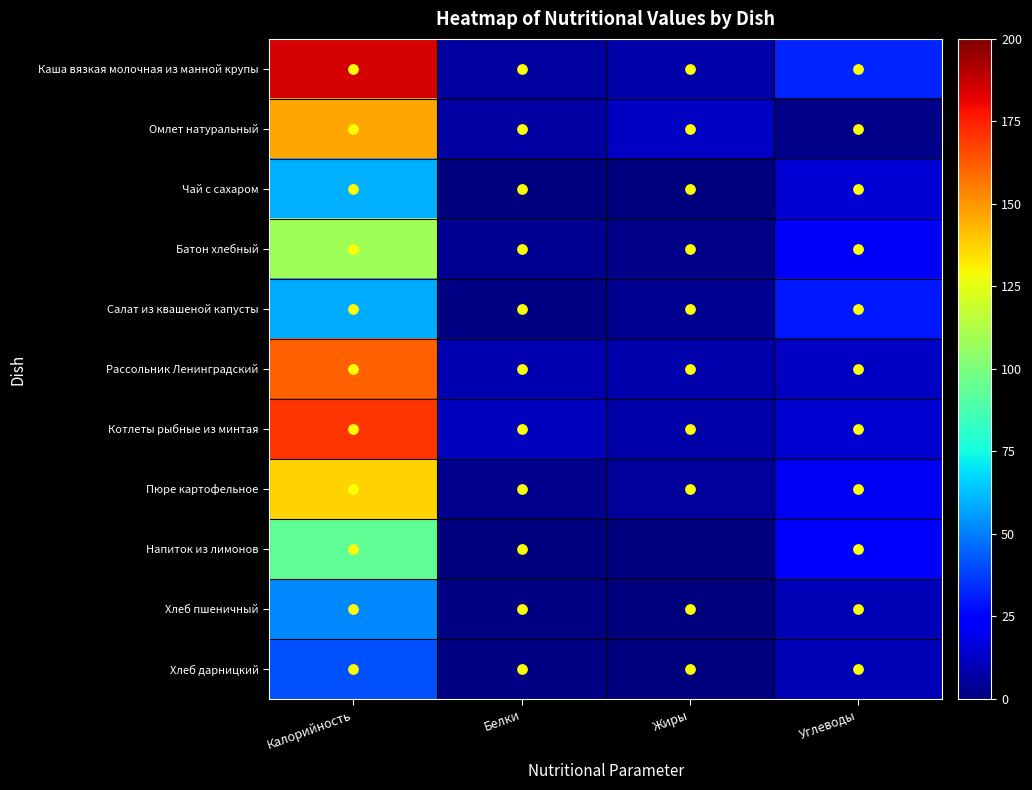

Reading left to right, list all the values displayed in this chart.

Каша вязкая молочная из манной крупы: Калорийность=185.0	Белки=6.0	Жиры=7.6	Углеводы=32.2
Омлет натуральный: Калорийность=146.4	Белки=6.3	Жиры=12.0	Углеводы=1.9
Чай с сахаром: Калорийность=60.0	Белки=0.1	Жиры=0.0	Углеводы=15.0
Батон хлебный: Калорийность=108.6	Белки=3.1	Жиры=2.1	Углеводы=21.6
Салат из квашеной капусты: Калорийность=58.9	Белки=1.2	Жиры=3.3	Углеводы=30.3
Рассольник Ленинградский: Калорийность=161.7	Белки=9.3	Жиры=7.9	Углеводы=12.0
Котлеты рыбные из минтая: Калорийность=171.0	Белки=11.6	Жиры=7.4	Углеводы=14.3
Пюре картофельное: Калорийность=137.2	Белки=3.1	Жиры=4.8	Углеводы=20.4
Напиток из лимонов: Калорийность=93.0	Белки=0.1	Жиры=0.0	Углеводы=24.2
Хлеб пшеничный: Калорийность=52.2	Белки=1.5	Жиры=0.2	Углеводы=9.4
Хлеб дарницкий: Калорийность=41.2	Белки=1.3	Жиры=0.2	Углеводы=9.5